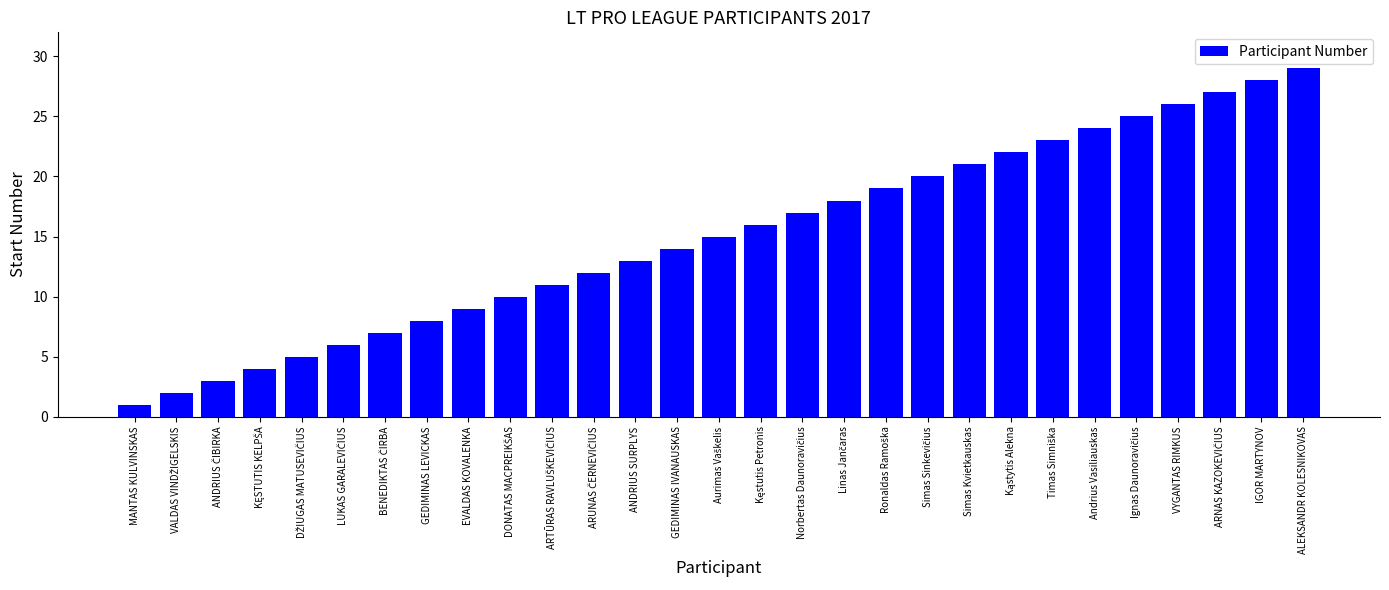

How many bars are there in total?

29